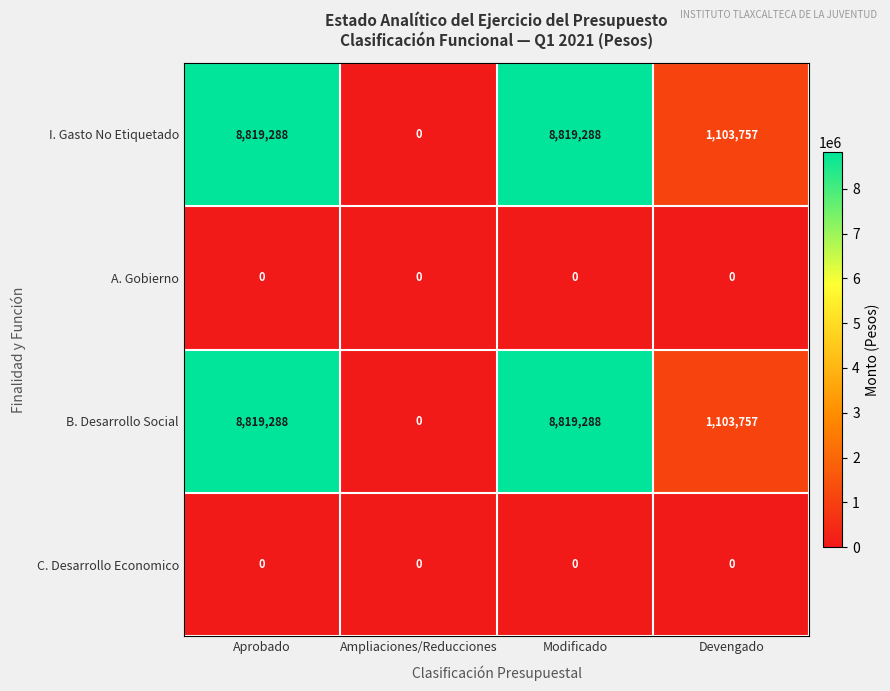

Which category has the lowest value in the I. Gasto No Etiquetado series?

Ampliaciones/Reducciones